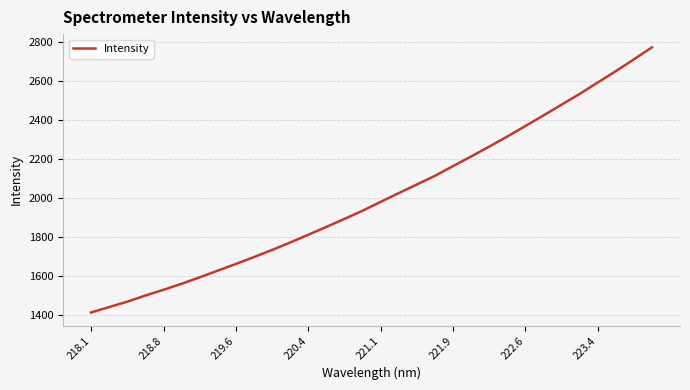

What is the sum of all values?

64124.7